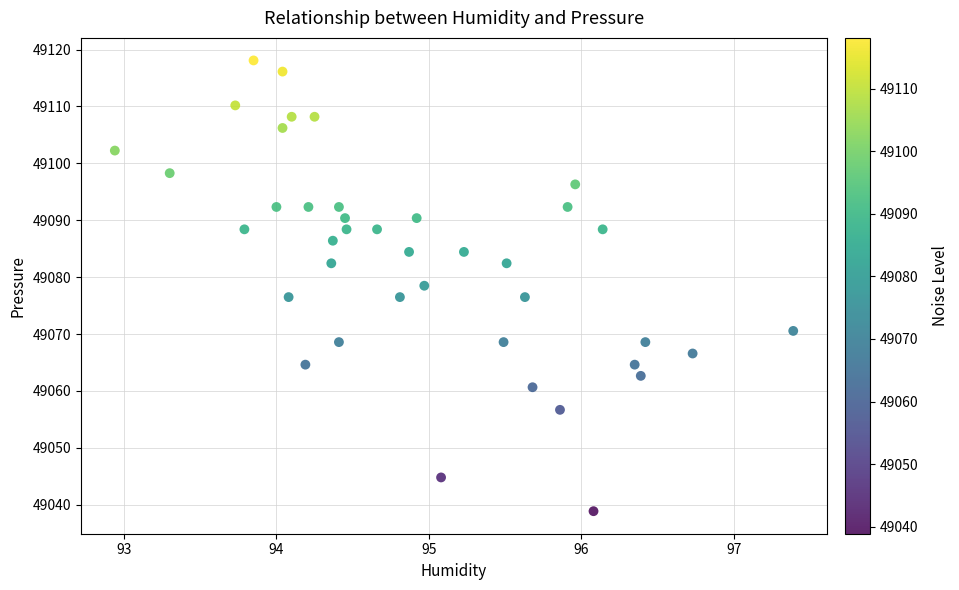

What is the range of X values (max minus min)?

4.5